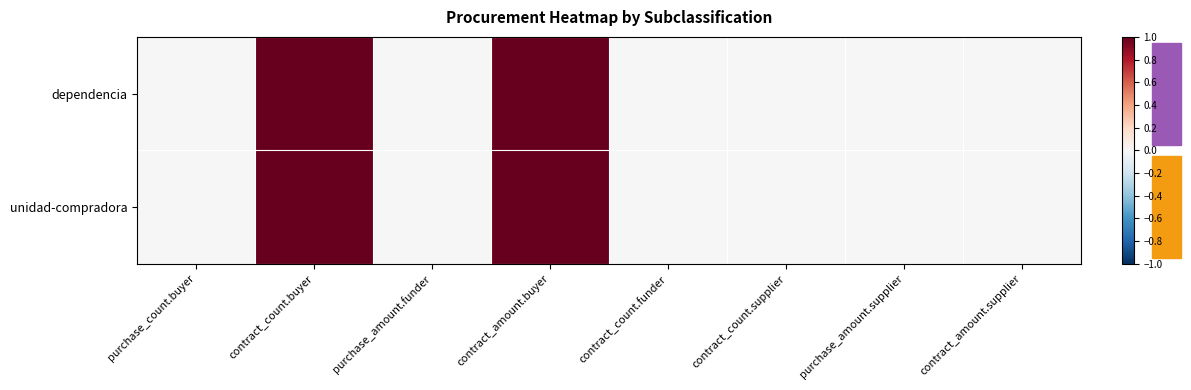

At how many categories does at least one series exceed 0?

2